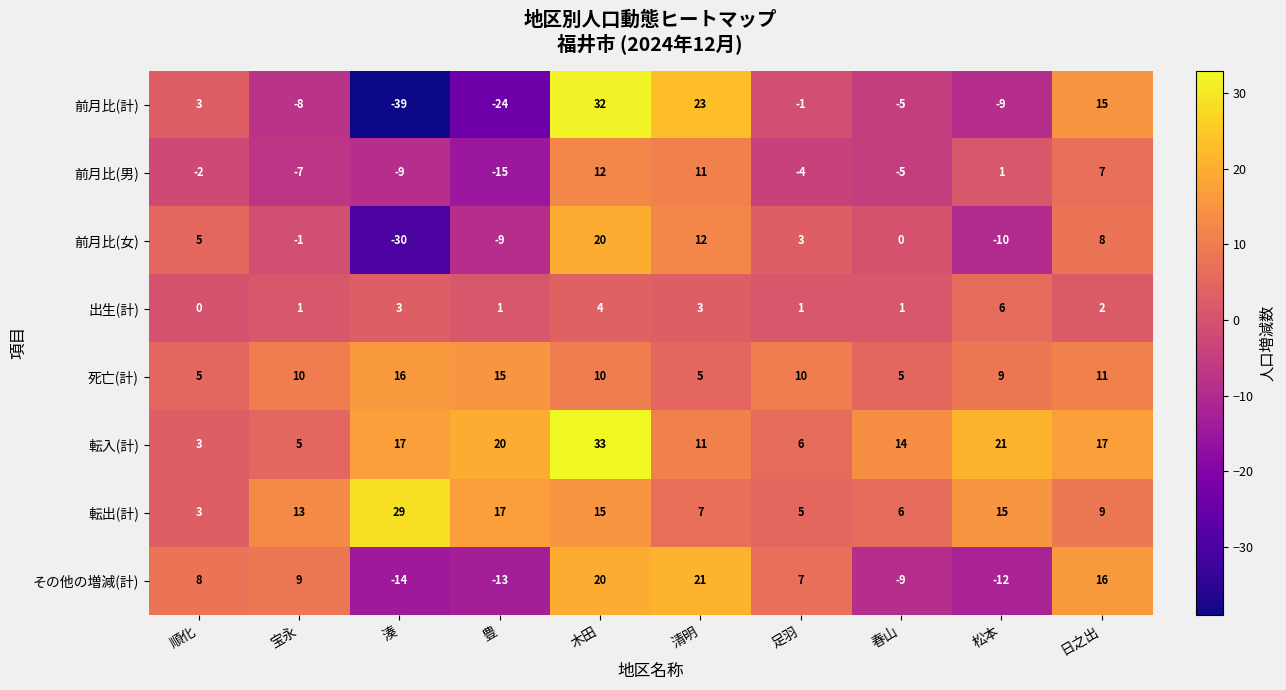

What is the approximate value of 前月比(男) at 日之出, to the nearest 5?

5